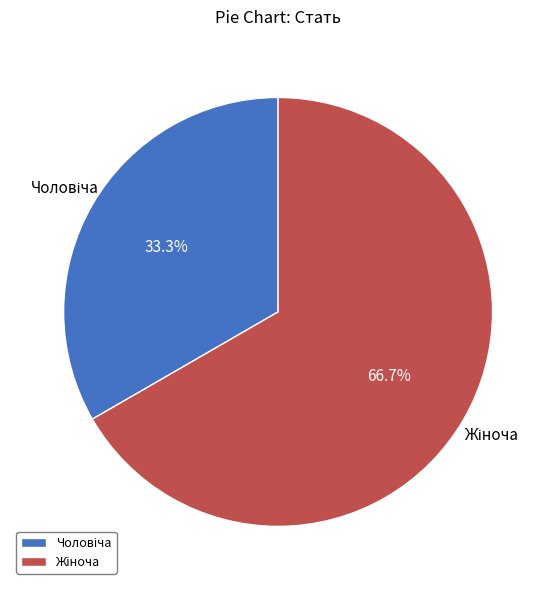

Is there a majority slice in this chart?

Yes